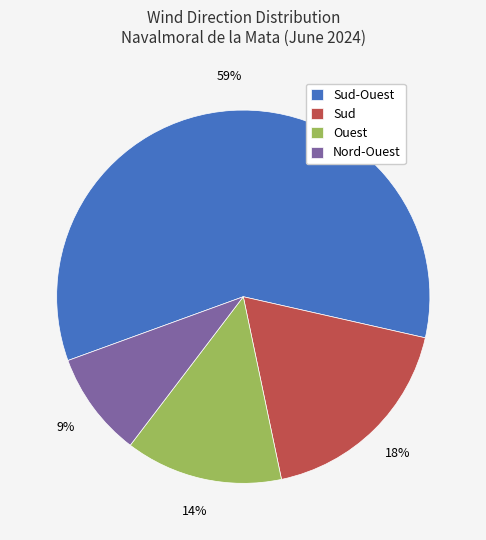

To the nearest percent, what is the difference between the Sud and Sud-Ouest slice percentages?

41%